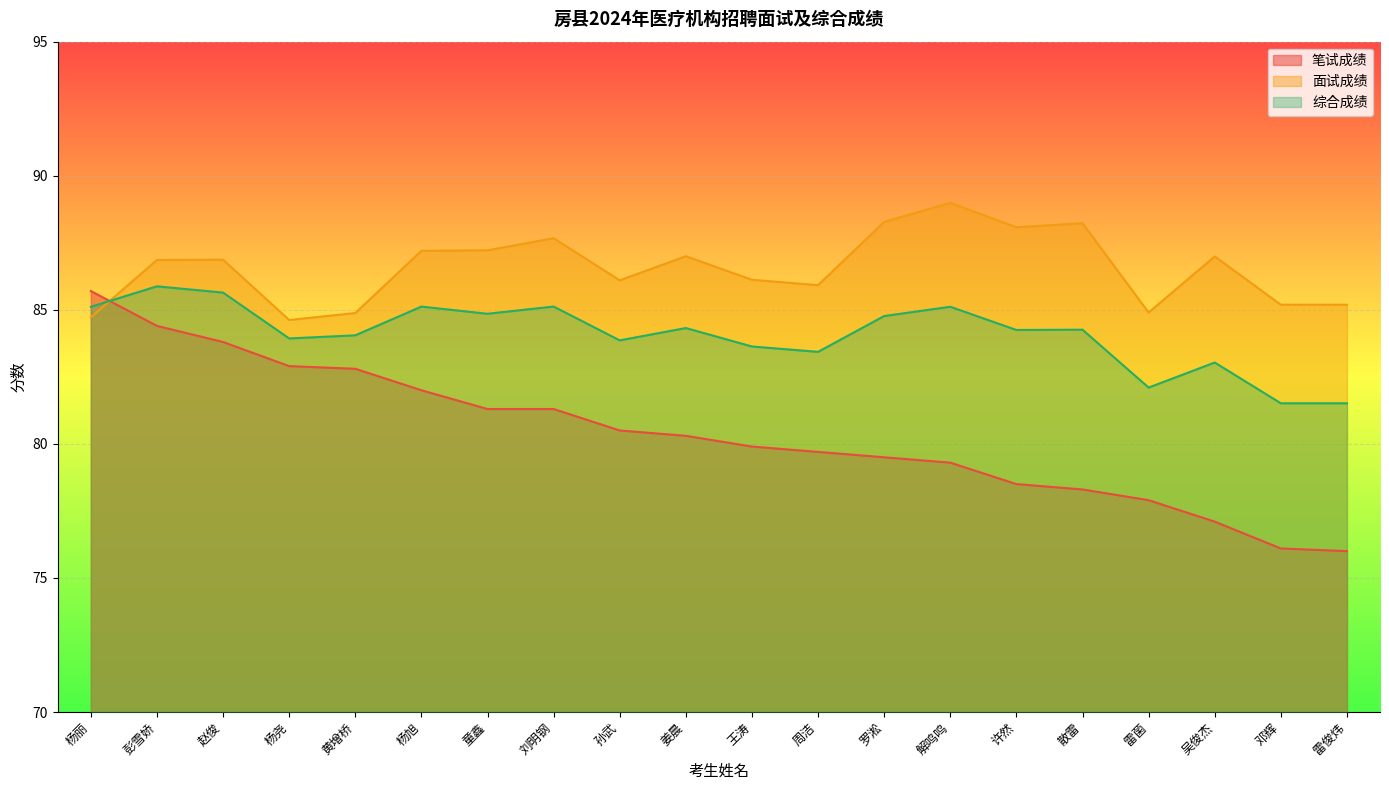

What value does the 综合成绩 series have at 黄增桥?

84.0